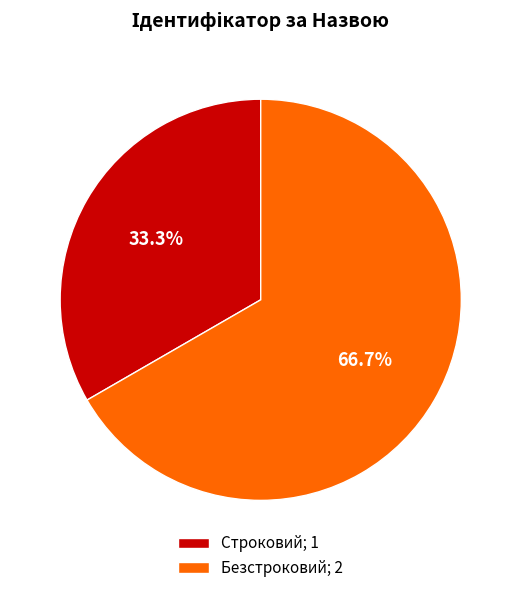

To the nearest percent, what is the difference between the Строковий and Безстроковий slice percentages?

33%